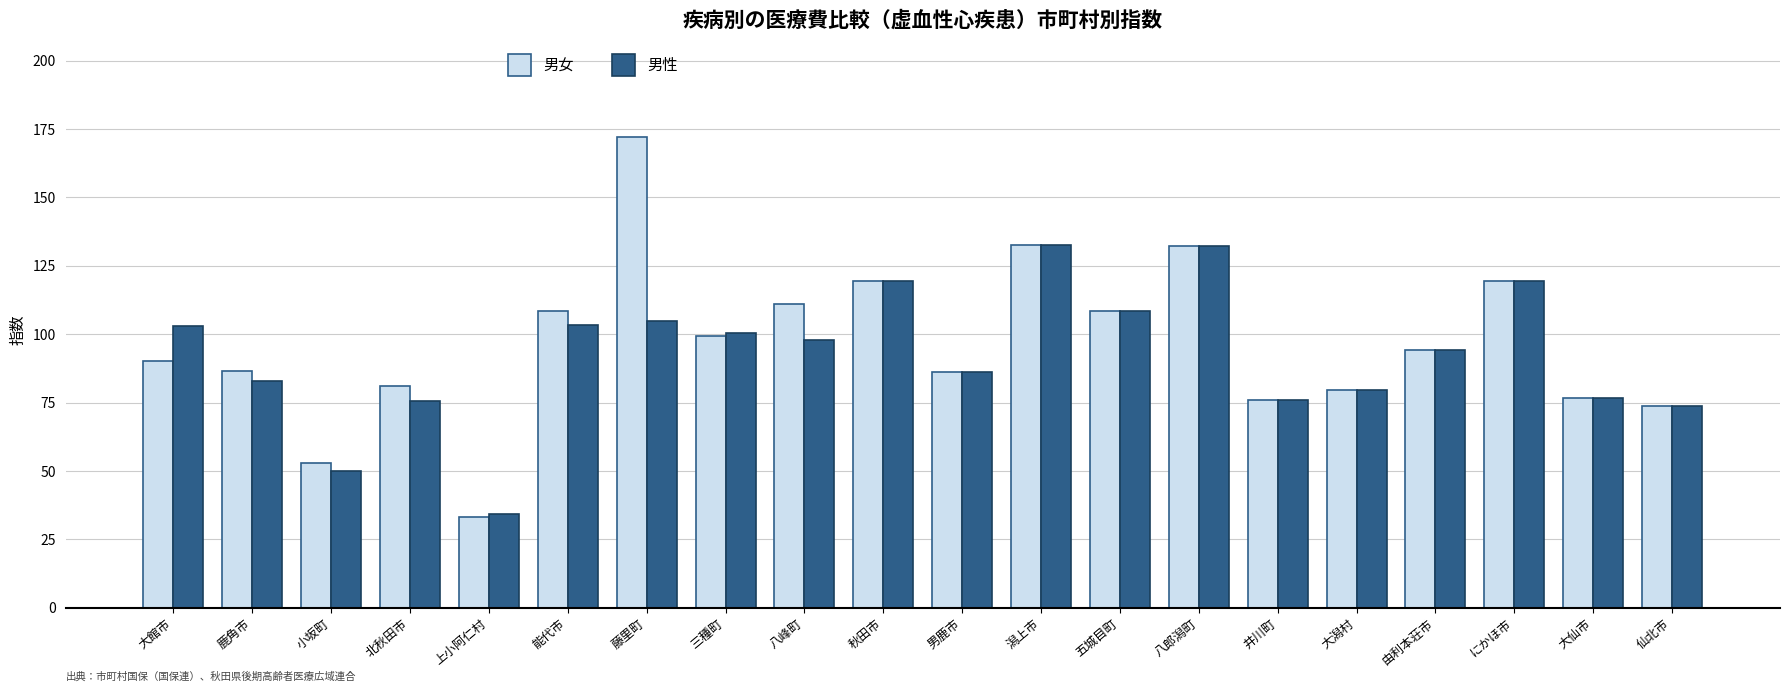

What is the label of the 20th bar from the right?

大館市